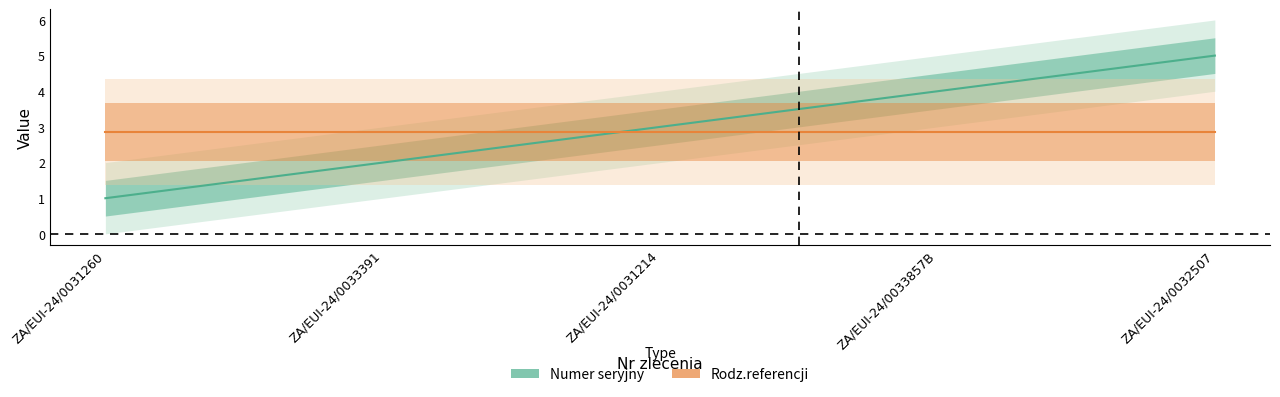

Does the chart have visible grid lines?

No